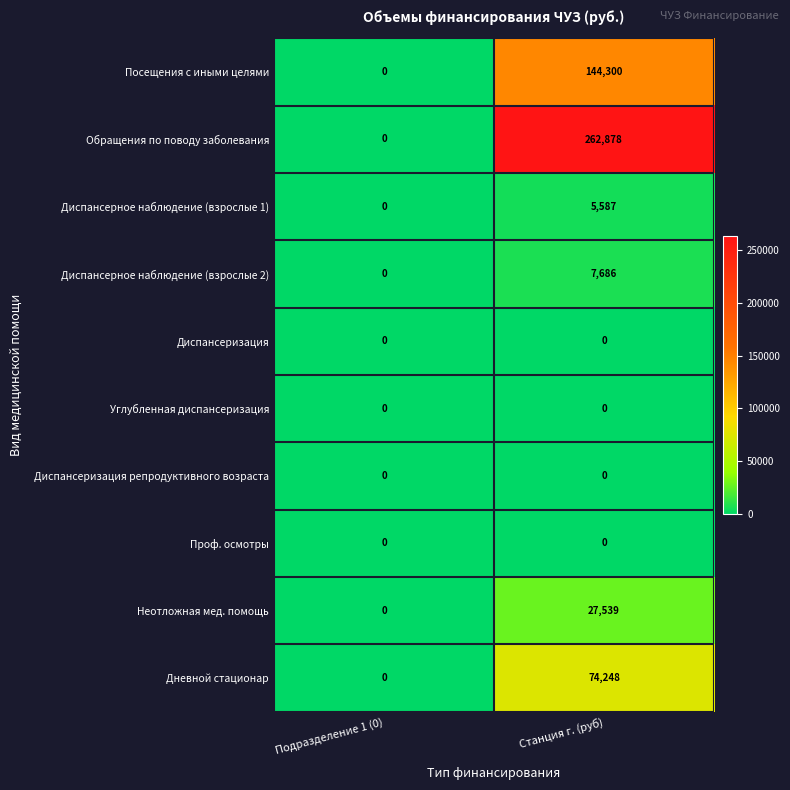

List the labels in order of Дневной стационар value, smallest first.

Подразделение 1 (0), Станция г. (руб)